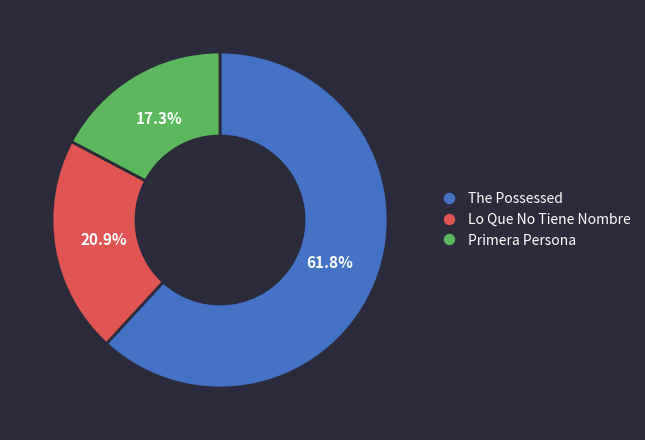

How many segments does this pie chart have?

3